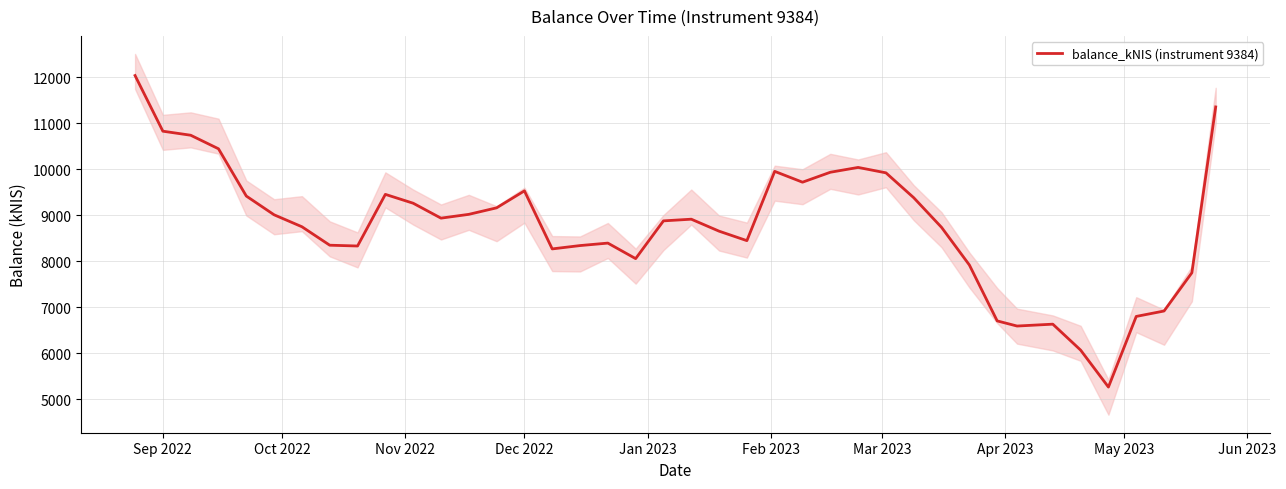

What is the difference between the second highest and minimum values?

6083.0